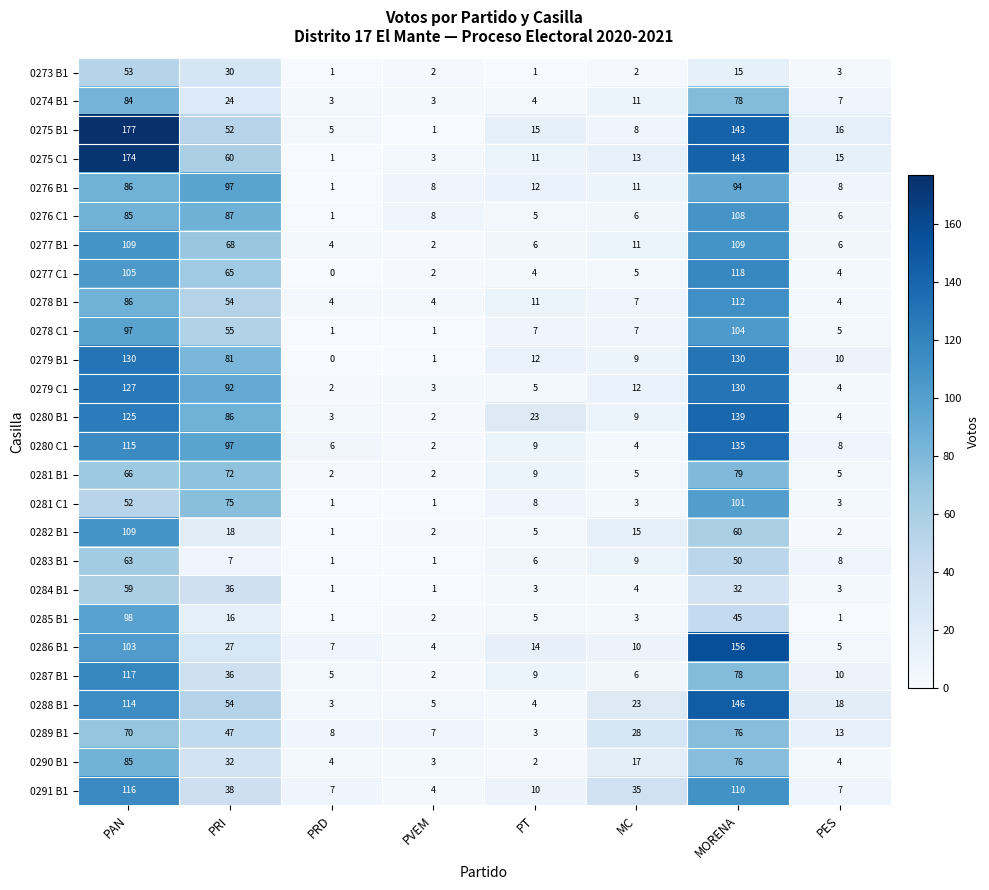

What is the maximum value shown in the chart?

177